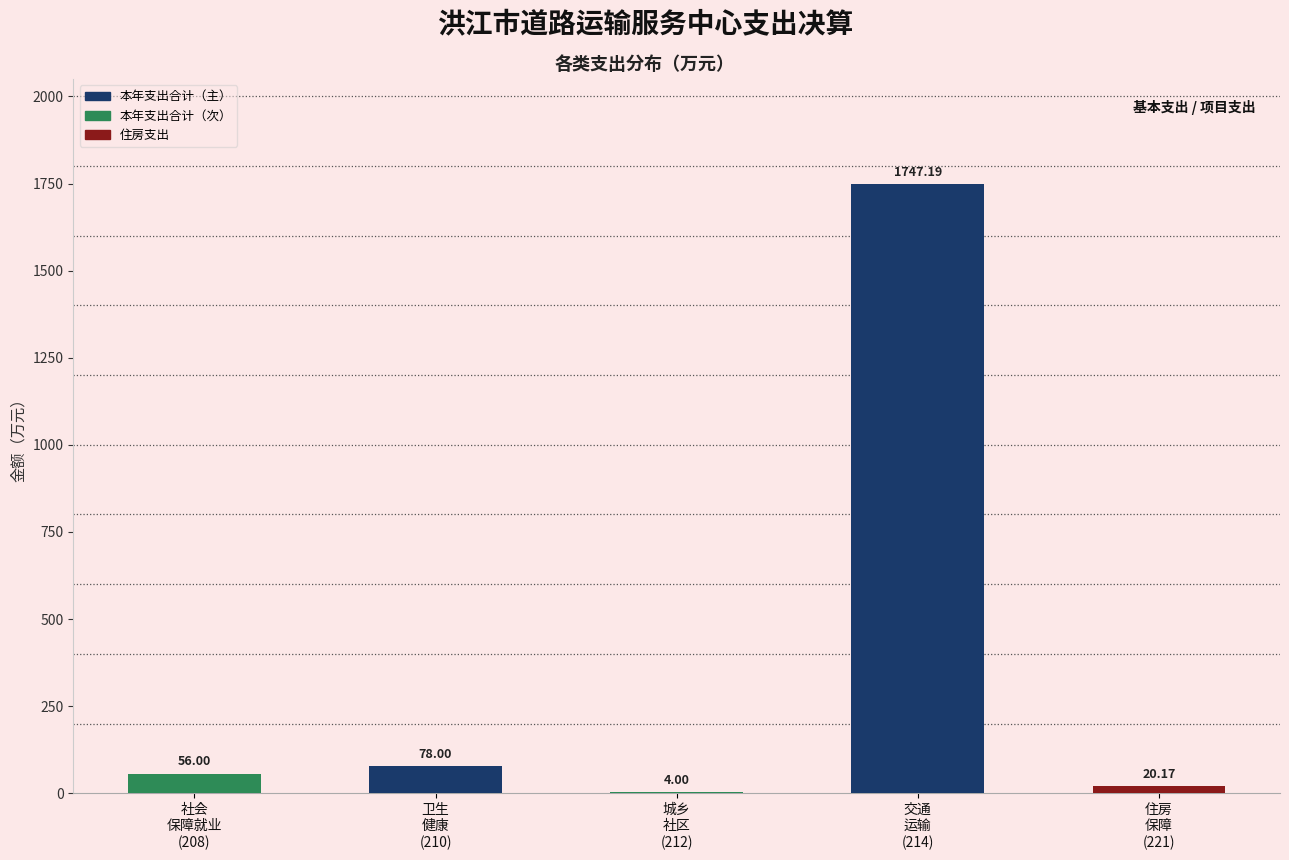

What is the sum of all values?

1905.4